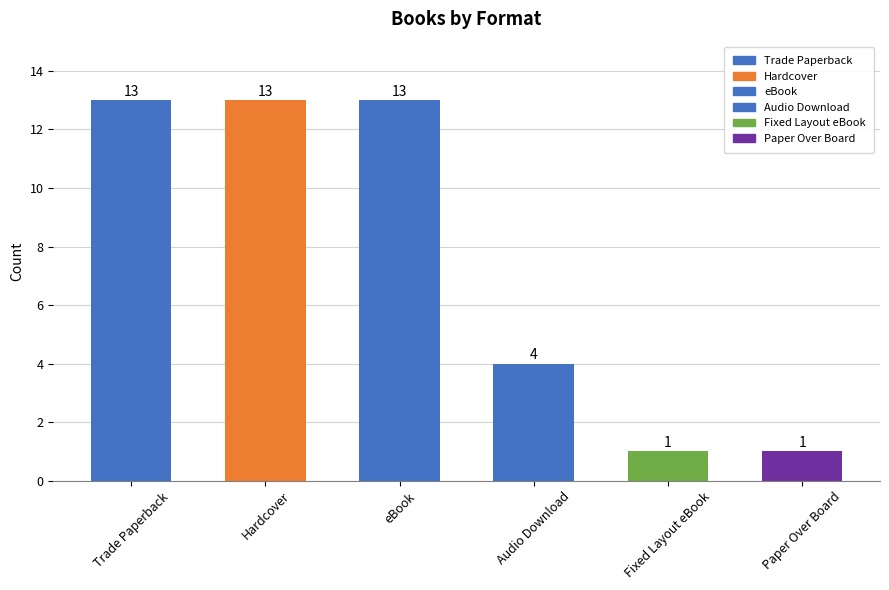

The value at Hardcover is 13. True or false?

True